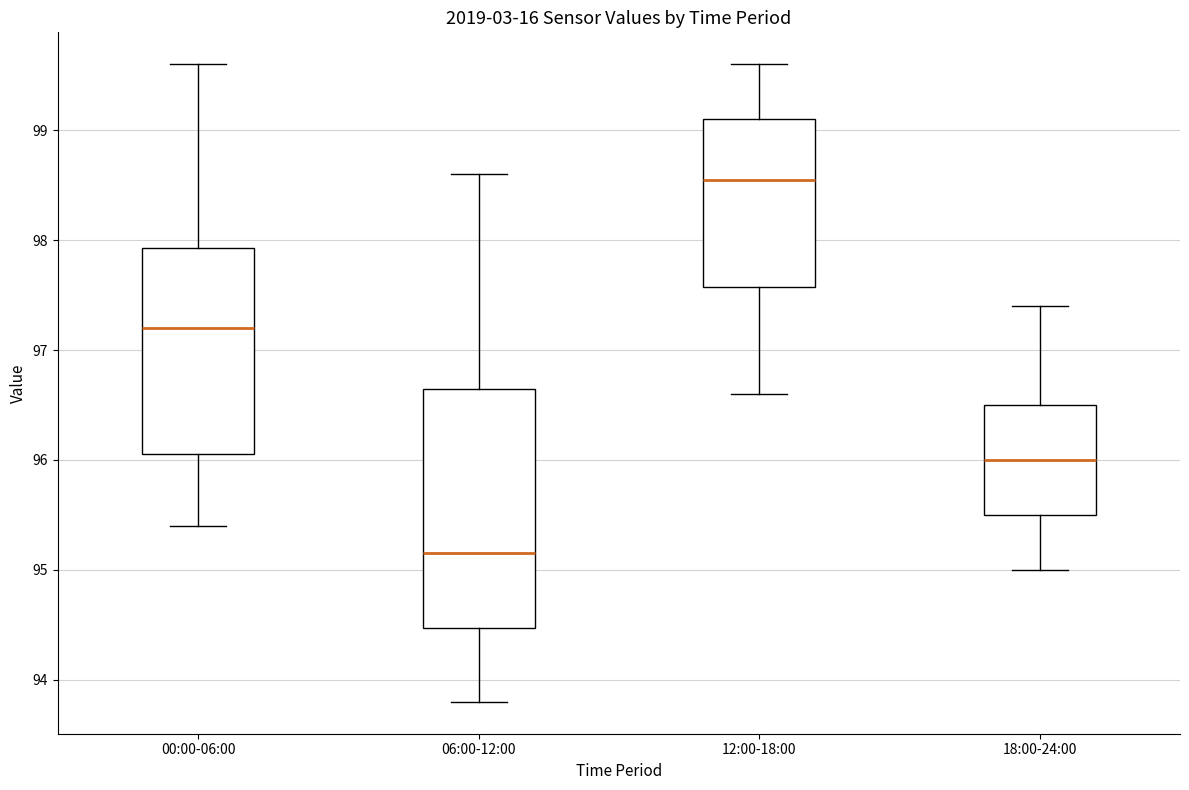

Reading left to right, transcribe this box plot: for each box, give where its median line is, the range the box spans, and where its two whiskers end, as read against the y-axis. The values are not printed on the chart, so give them approximately, as read against the axis.

00:00-06:00: median 97.2, box 96.1 to 97.9, whiskers 95.4 to 99.6
06:00-12:00: median 95.2, box 94.5 to 96.7, whiskers 93.8 to 98.6
12:00-18:00: median 98.6, box 97.6 to 99.1, whiskers 96.6 to 99.6
18:00-24:00: median 96.0, box 95.5 to 96.5, whiskers 95.0 to 97.4